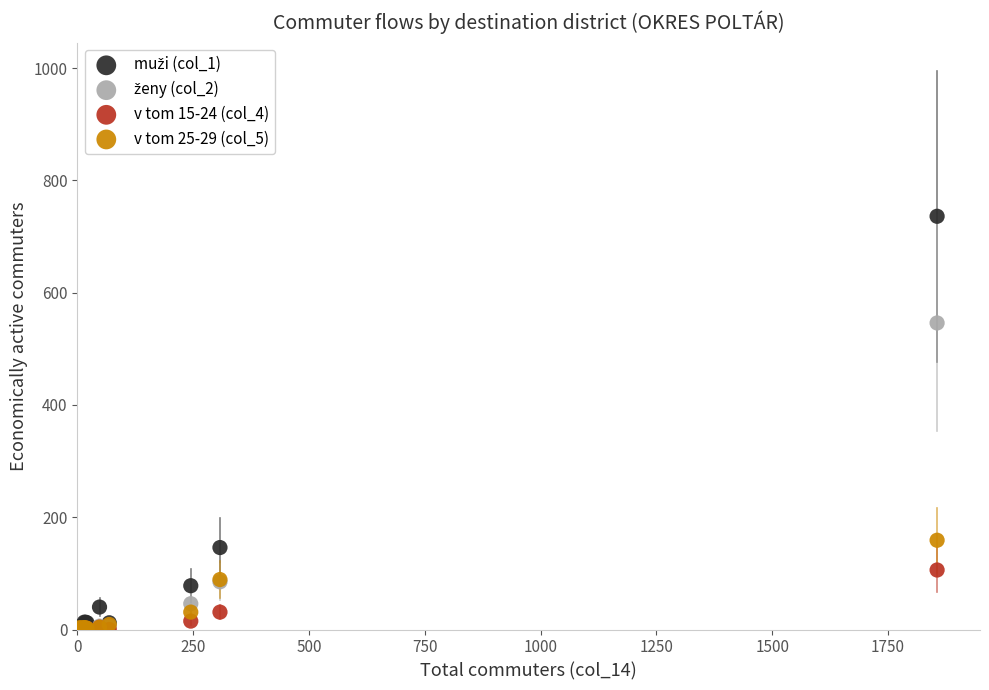

Across all series, what Y value is closest to 368?

546